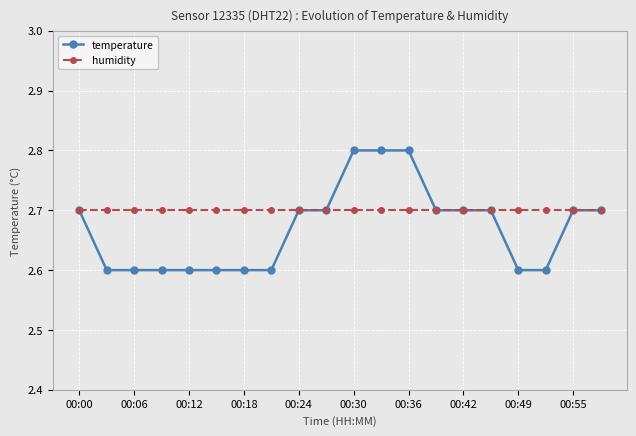

What is the value of the temperature point at the 12th from the left?

2.8